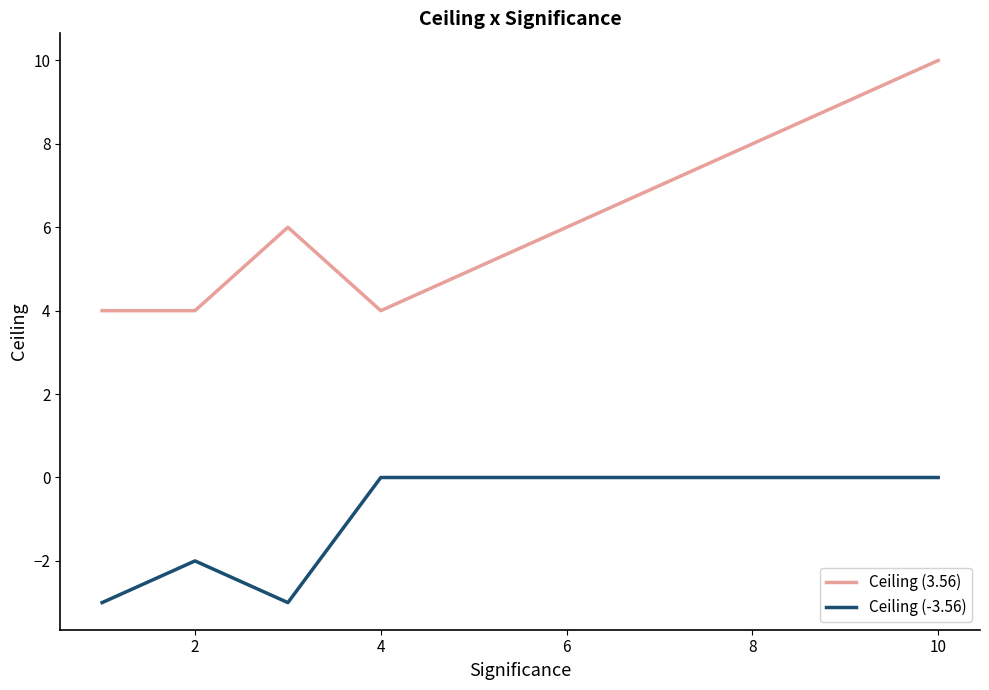

Rank the series by their average value, from highest to lowest.

Ceiling (3.56), Ceiling (-3.56)